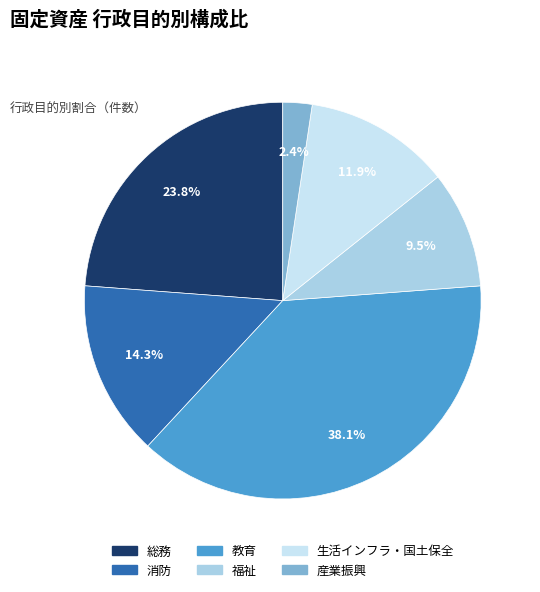

Count the number of slices in the pie.

6